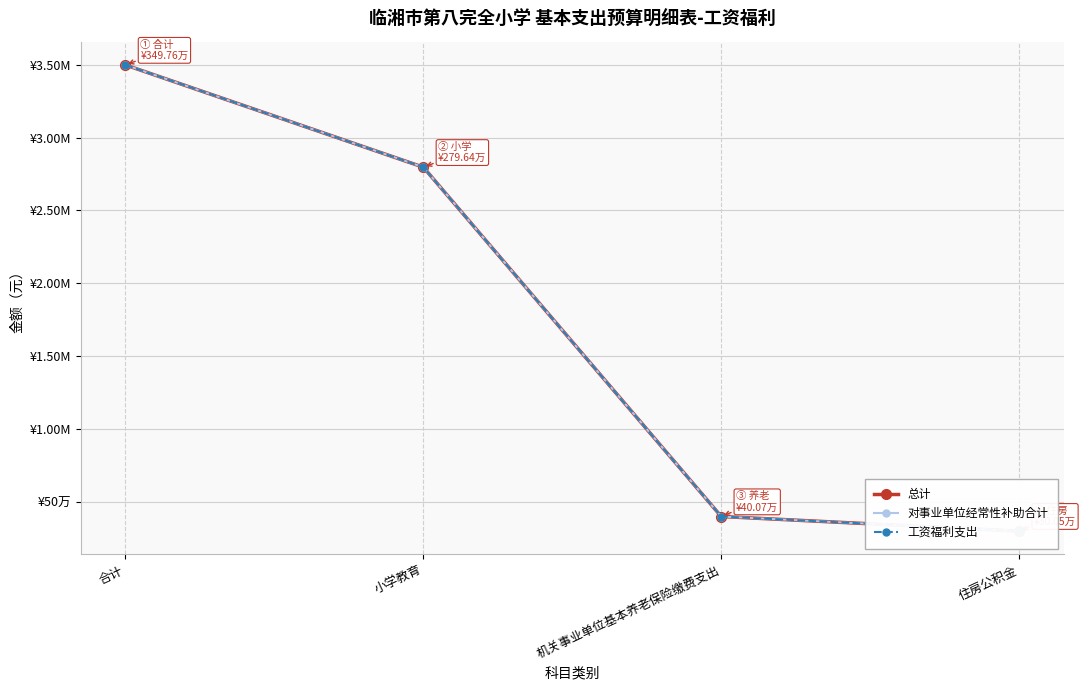

Reading right to left, extract all data points from this chart.

总计: 300529.4	400705.9	2796370.1	3497605.5
对事业单位经常性补助合计: 300529.4	400705.9	2796370.1	3497605.5
工资福利支出: 300529.4	400705.9	2796370.1	3497605.5